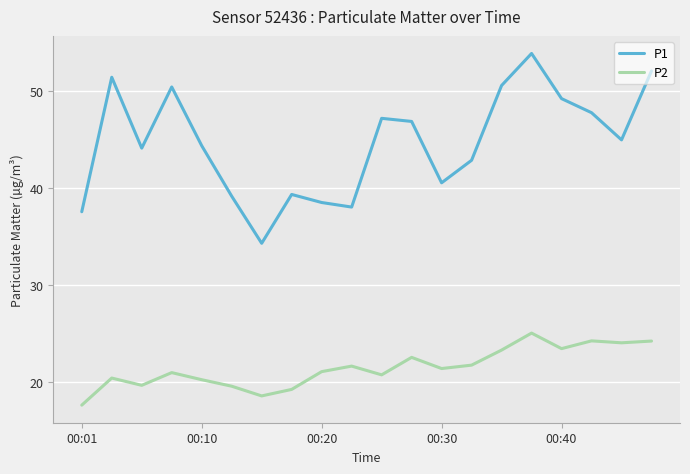

True or false: P2 and P1 cross at least once.

False